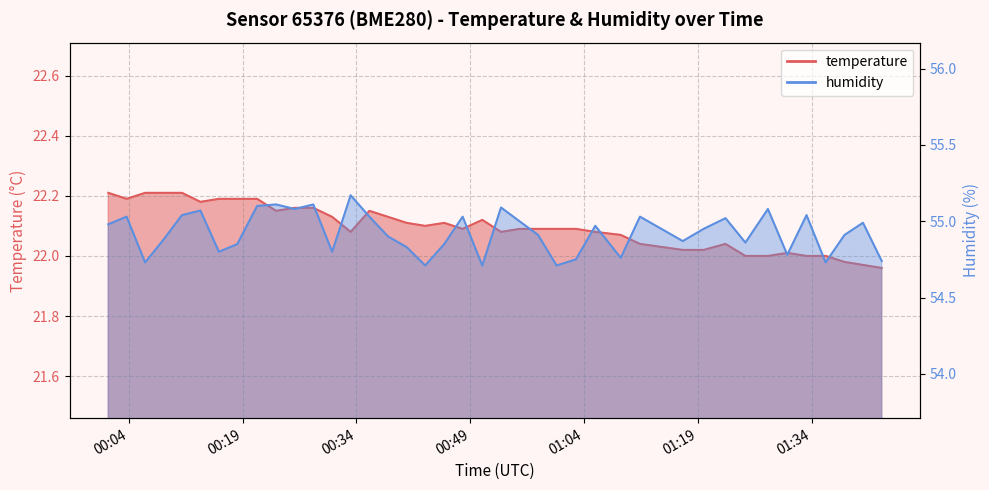

The value of temperature at 2022-07-03T01:25:13 is 22.0. True or false?

True